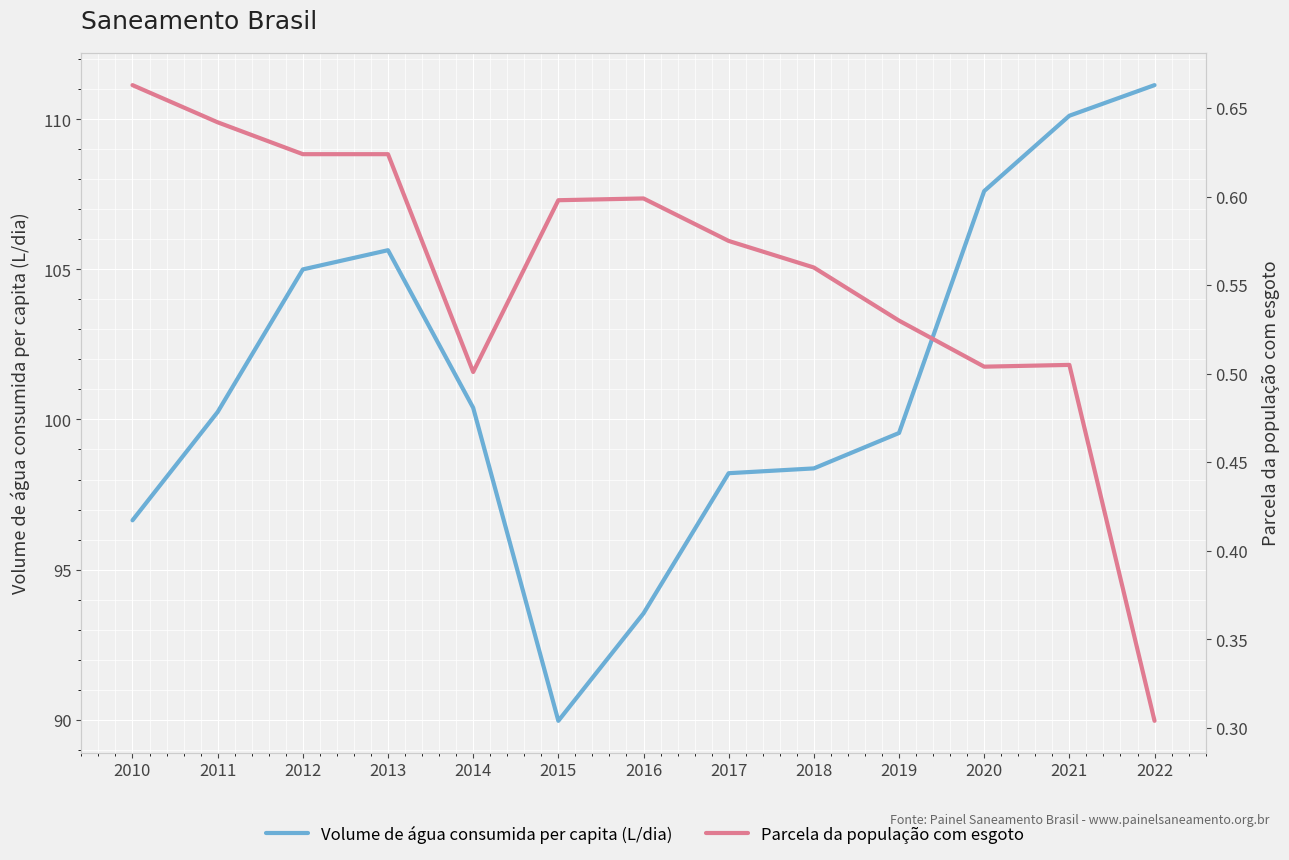

Which category has the lowest value in the Parcela da população com esgoto series?

2022